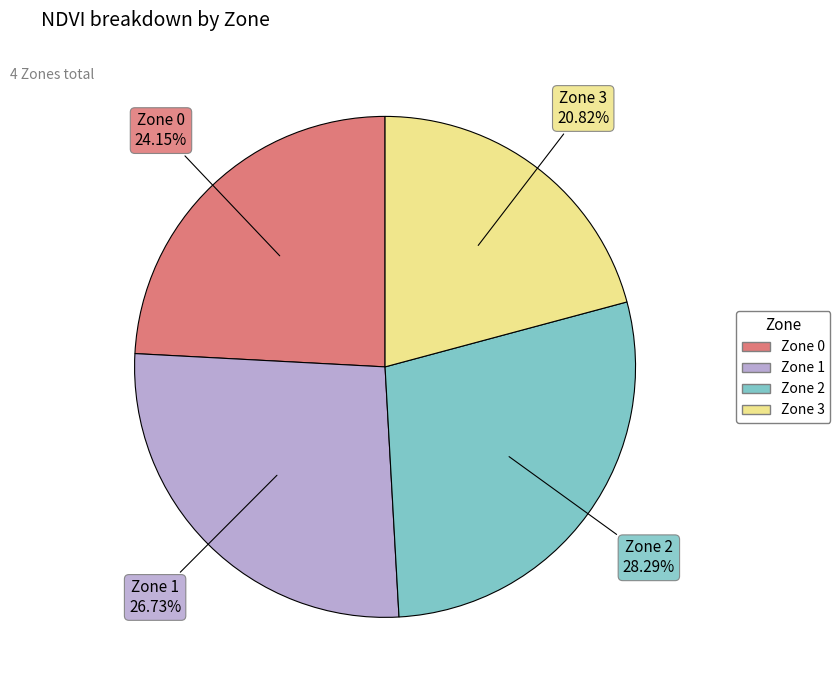

To the nearest percent, what percentage of the pie is Zone 1?

27%